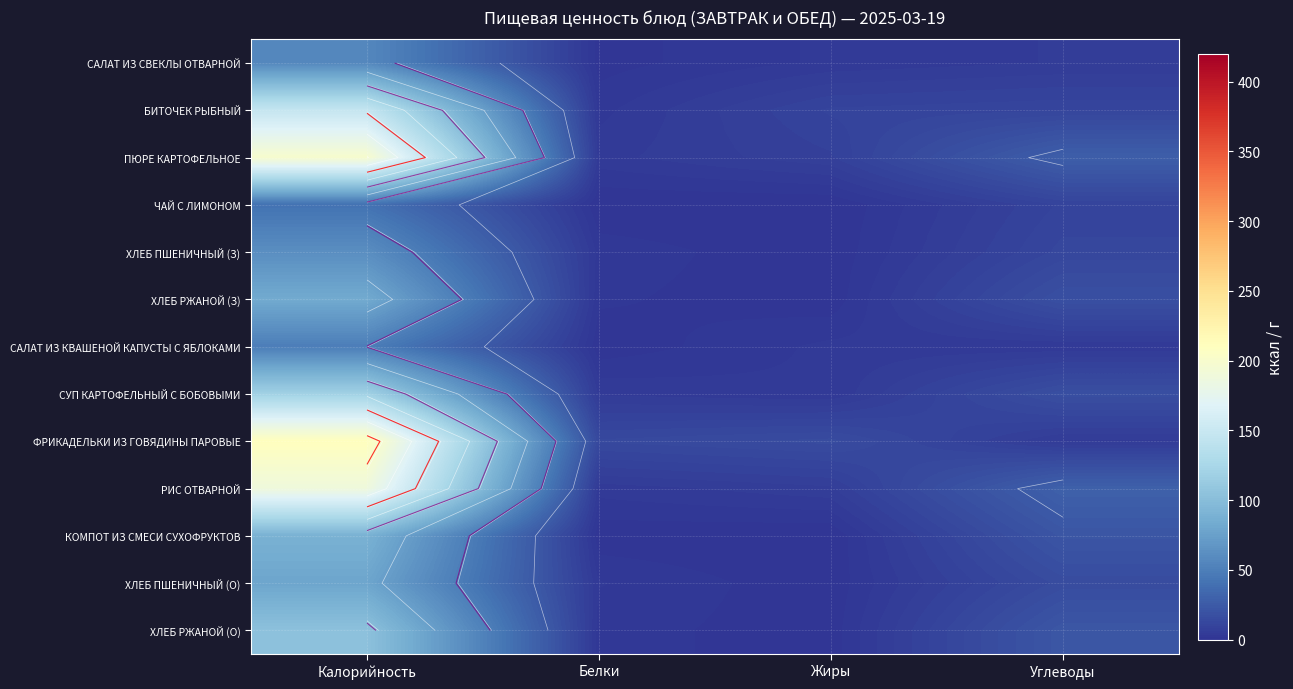

What is the difference between the highest and lowest values at Белки?

13.4